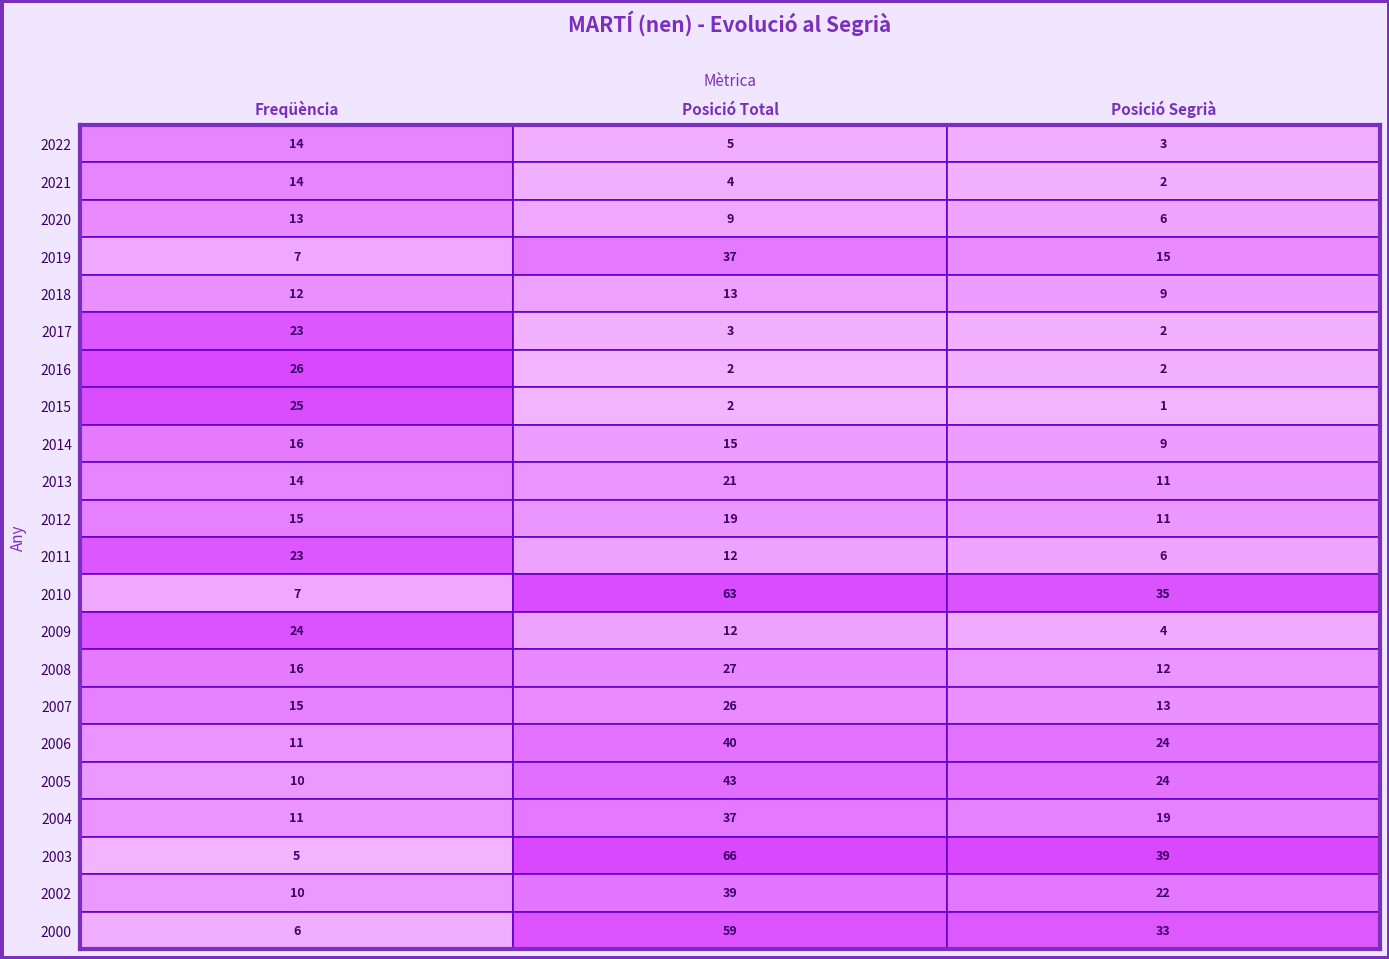

What is the difference between the second highest and second lowest values in the Posició Total series?

61